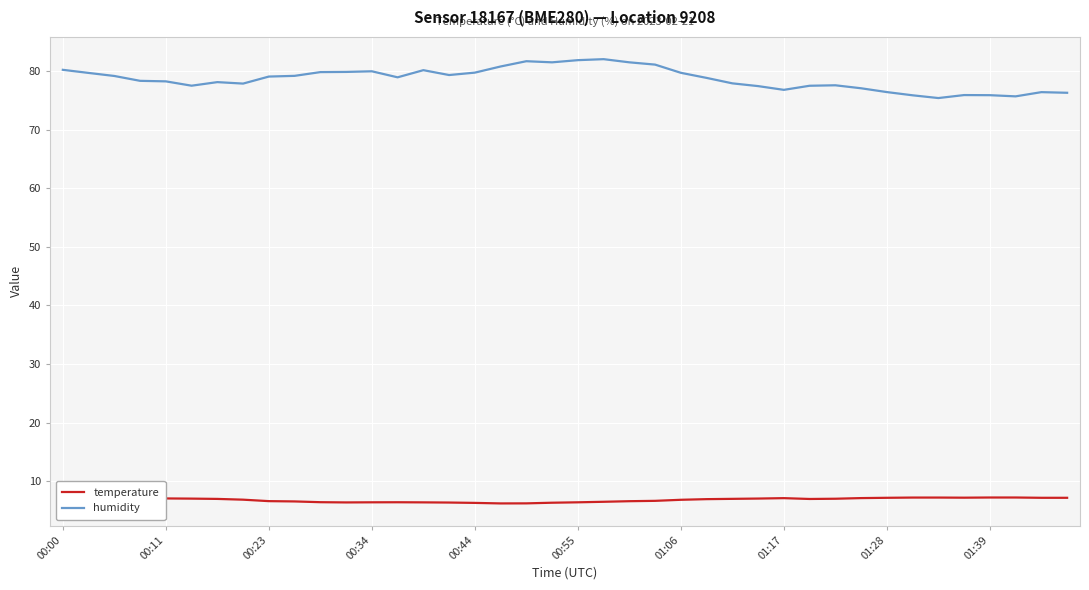

List the series in order of their overall mean, highest first.

humidity, temperature